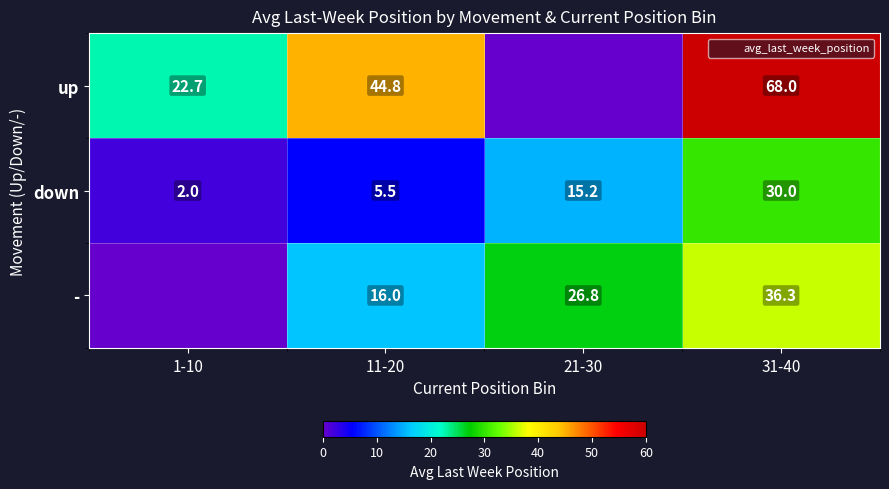

At which label does up reach its minimum?

21-30